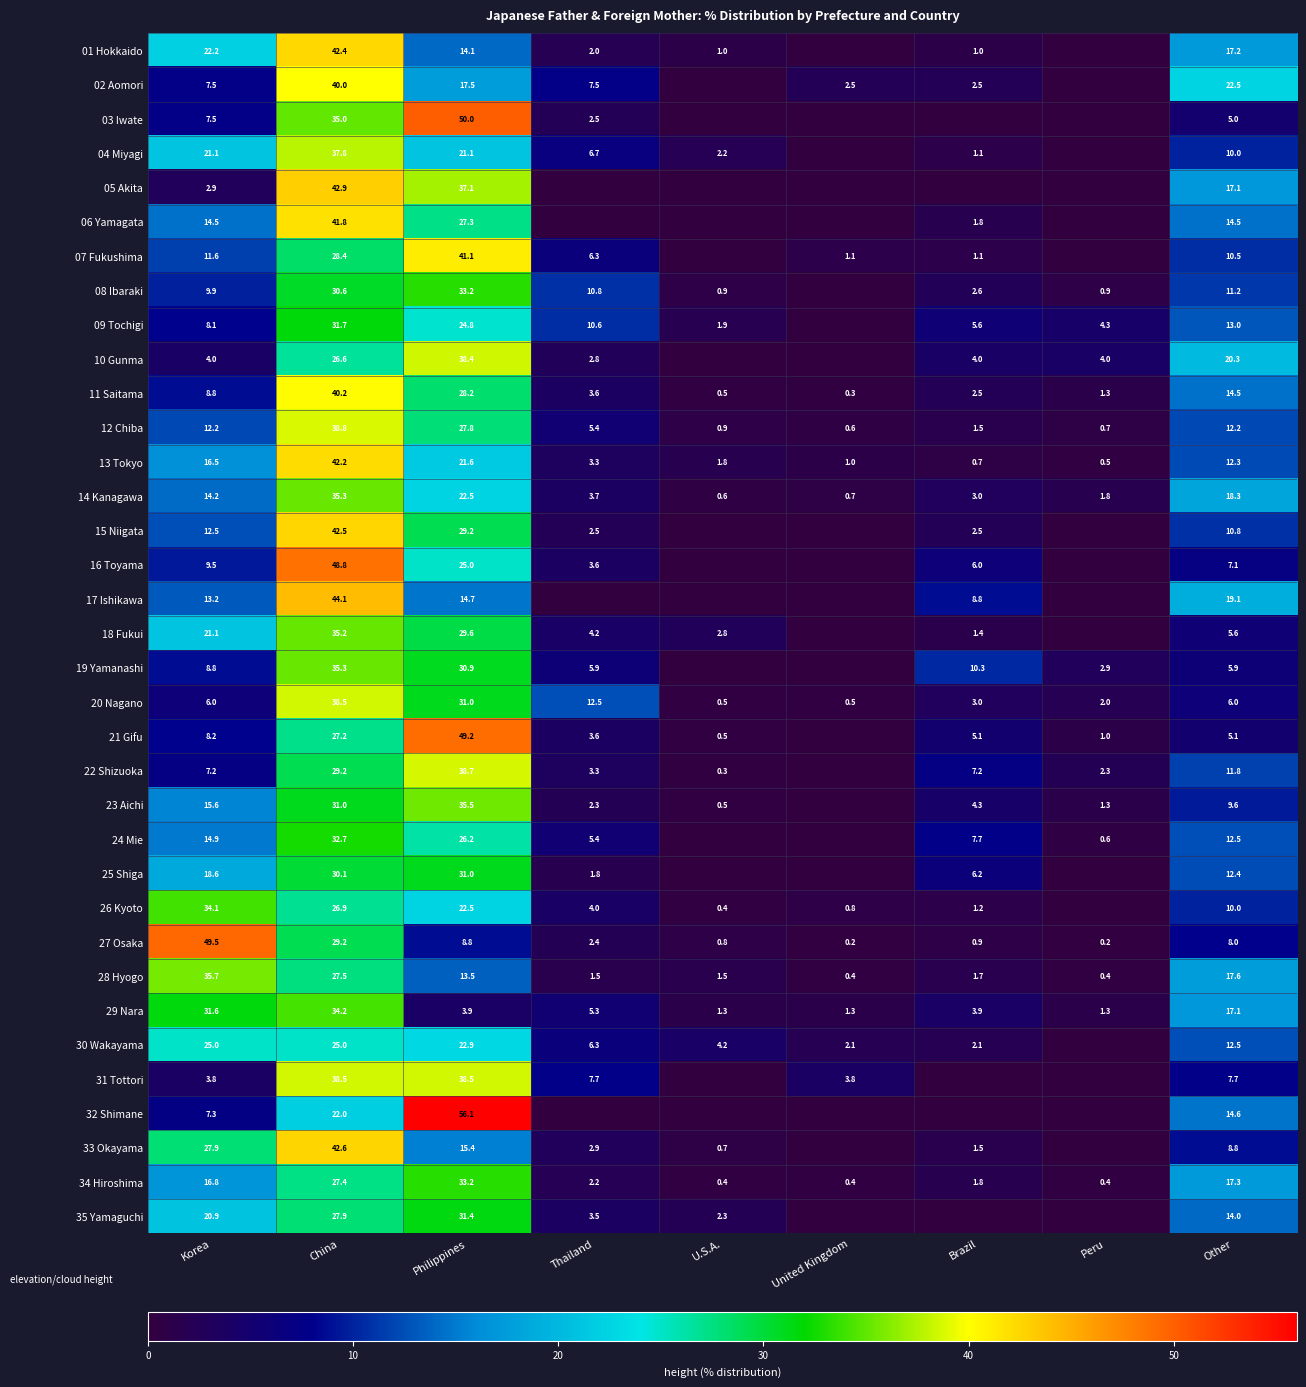

How many data points in 29 Nara are less than 3?

3